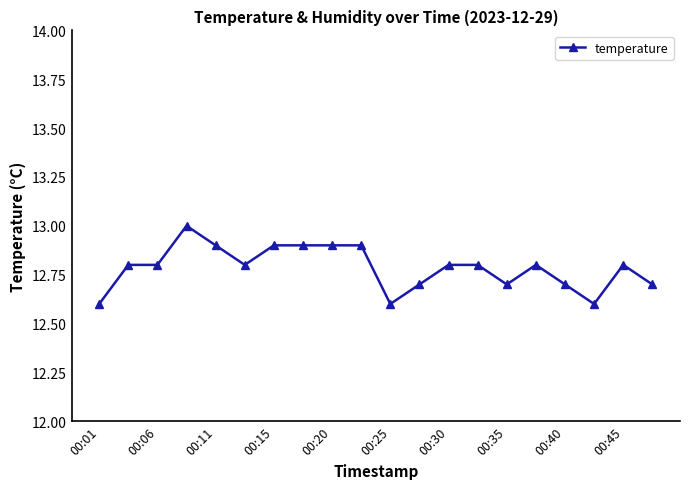

Reading left to right, what are all the values shown in this chart?

12.6	12.8	12.8	13.0	12.9	12.8	12.9	12.9	12.9	12.9	12.6	12.7	12.8	12.8	12.7	12.8	12.7	12.6	12.8	12.7